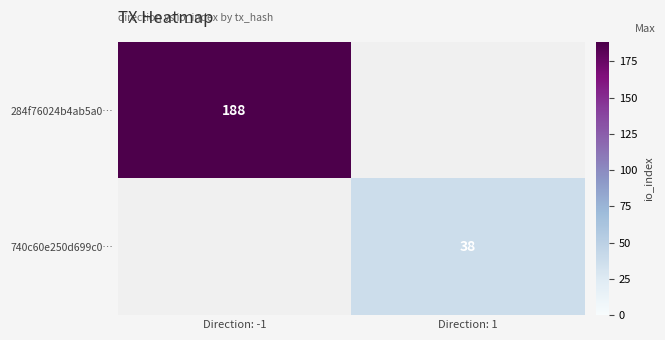

The value of 284f76024b4ab5a0… at Direction: -1 is 321. True or false?

False